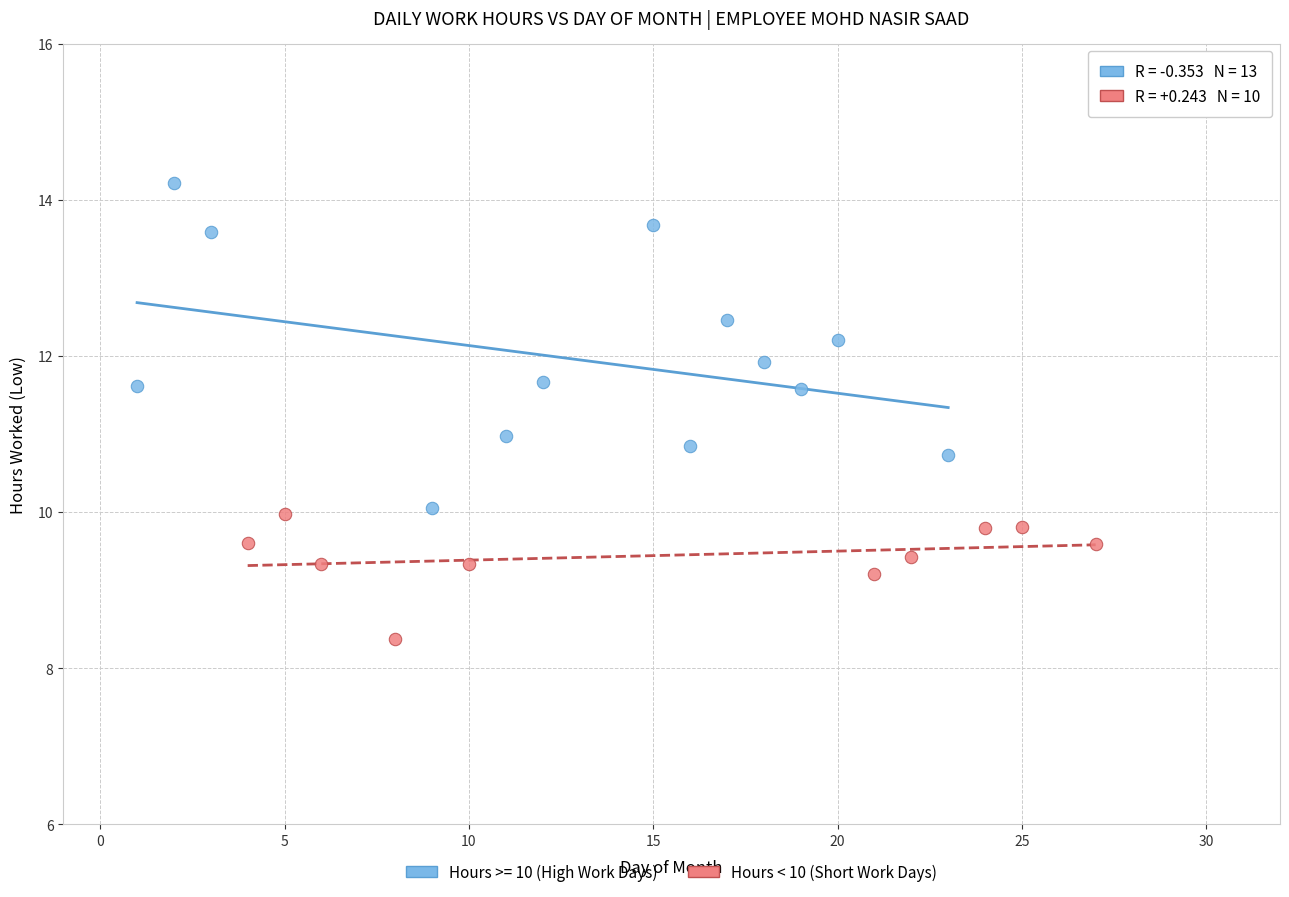

Which series has the widest spread of Y values?

Hours >= 10 (High Work Days)